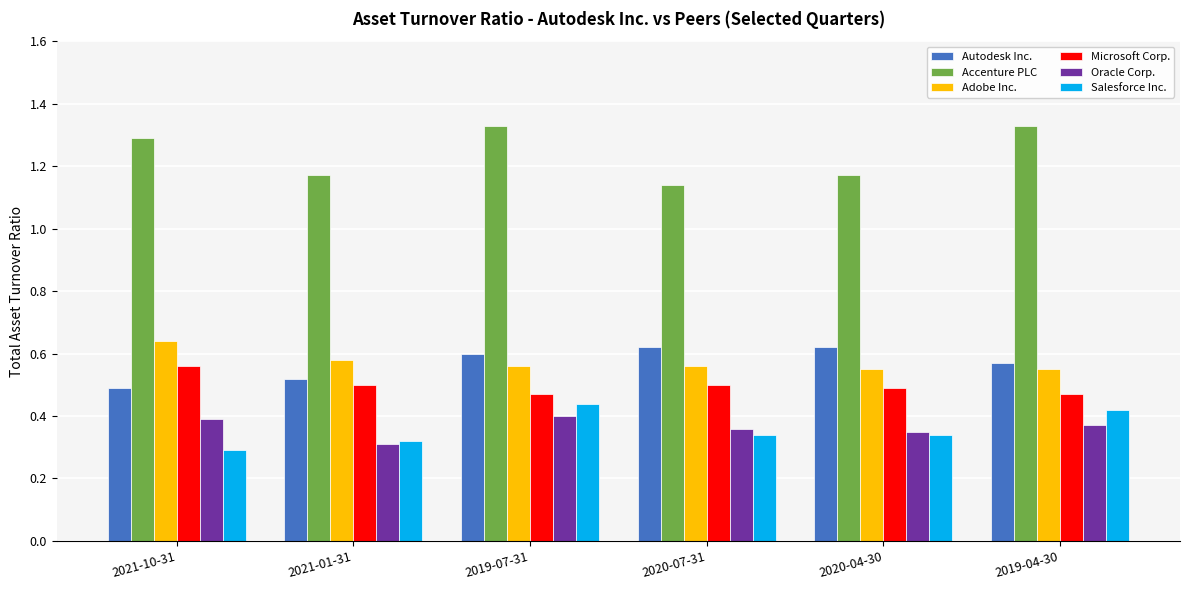

Which series has the largest range (max minus min)?

Accenture PLC